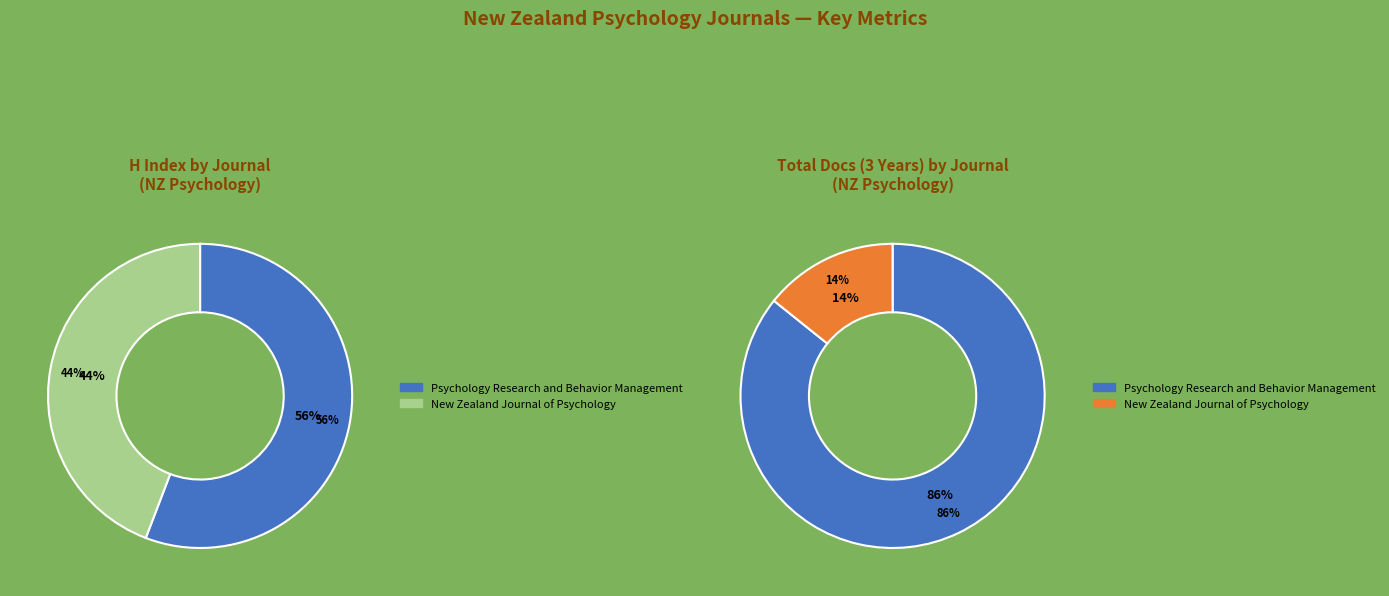

Which category has the smallest portion of the pie?

New Zealand Journal of Psychology